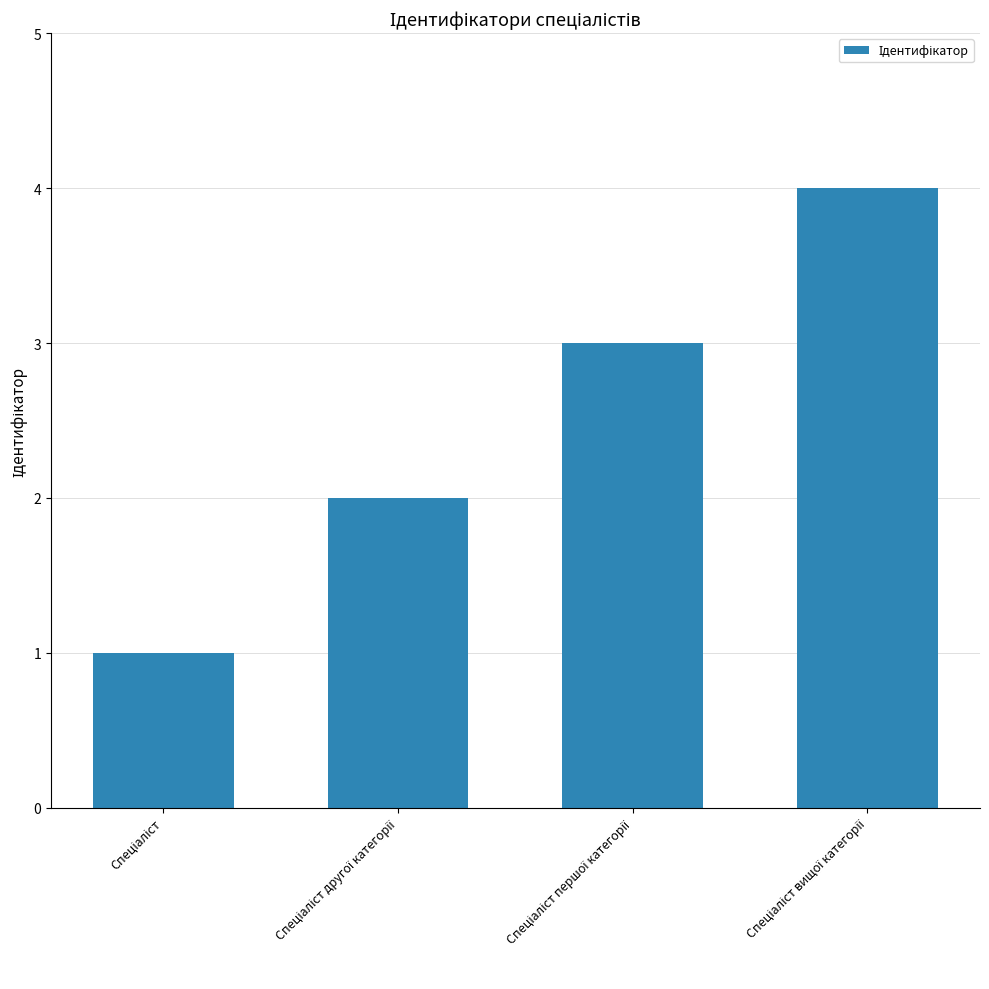

How many values are below 3?

2